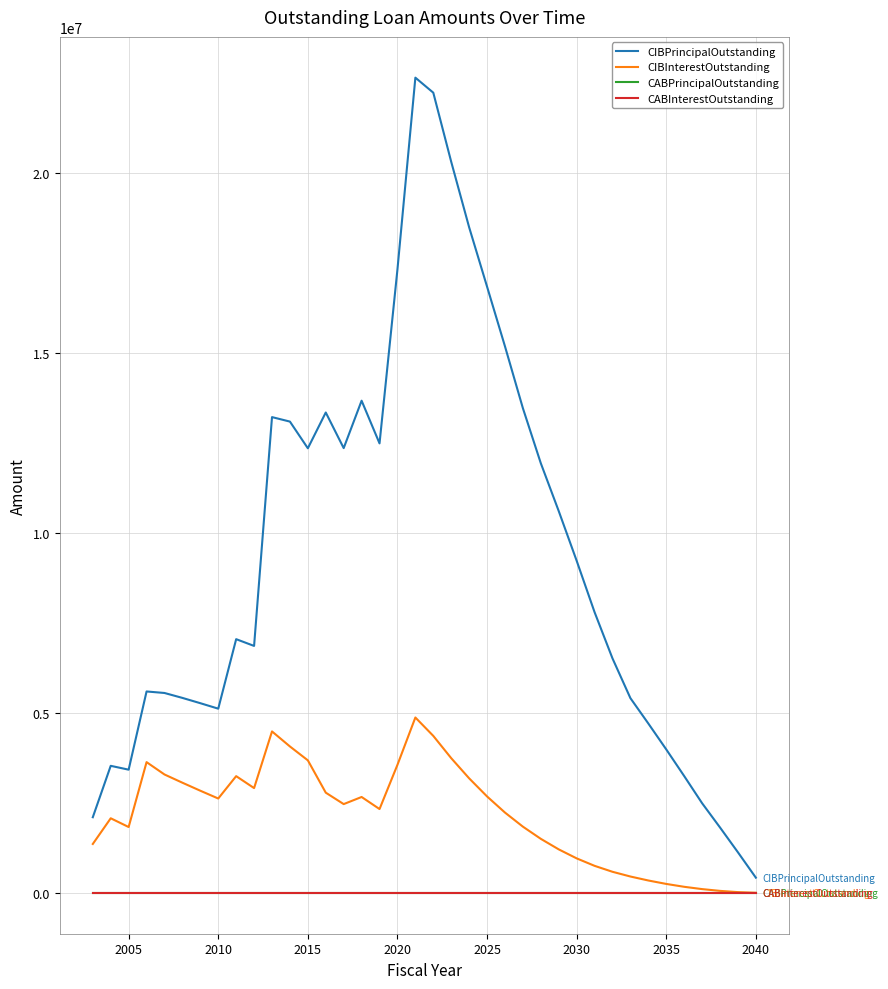

Does the chart display data point markers on the line(s)?

No